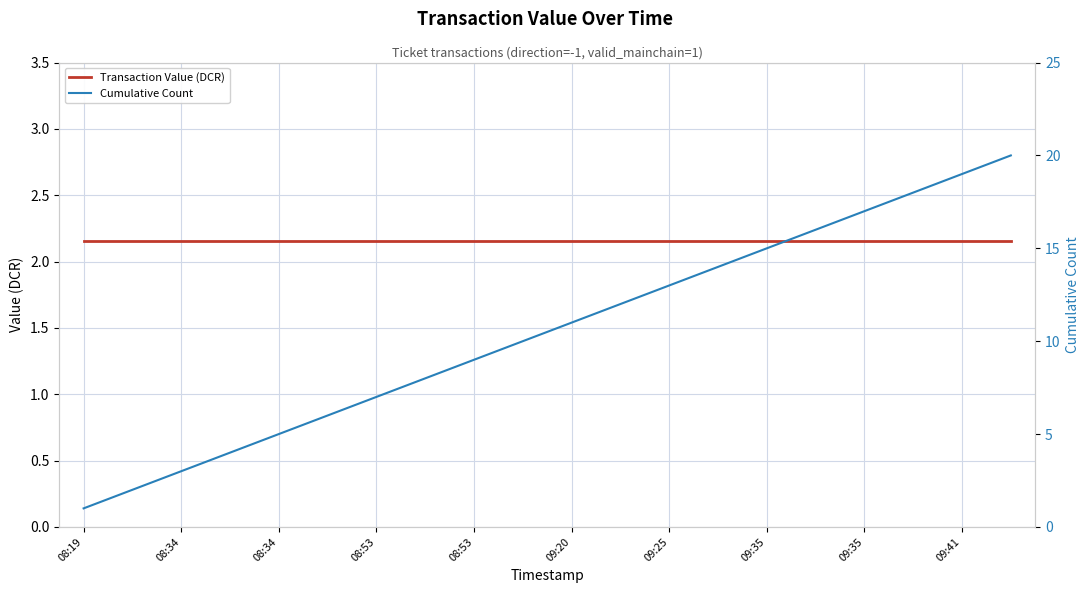

What is the greatest value displayed?

20.0